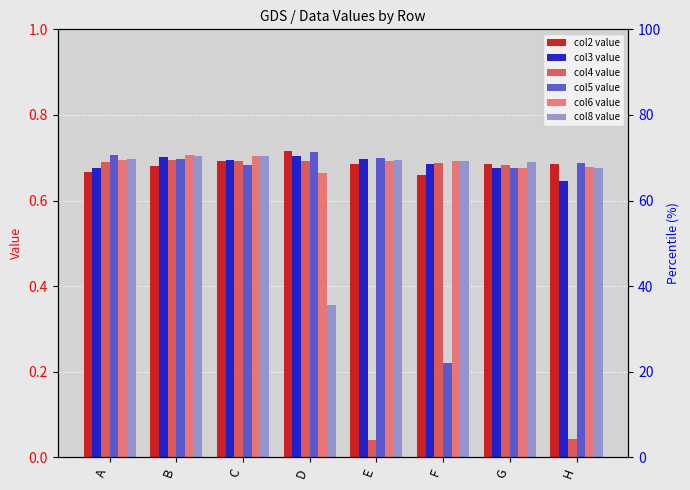

Reading right to left, extract all data points from this chart.

col2: H=0.7	G=0.7	F=0.7	E=0.7	D=0.7	C=0.7	B=0.7	A=0.7
col3: H=0.6	G=0.7	F=0.7	E=0.7	D=0.7	C=0.7	B=0.7	A=0.7
col4: H=0.0	G=0.7	F=0.7	E=0.0	D=0.7	C=0.7	B=0.7	A=0.7
col5: H=0.7	G=0.7	F=0.2	E=0.7	D=0.7	C=0.7	B=0.7	A=0.7
col6: H=0.7	G=0.7	F=0.7	E=0.7	D=0.7	C=0.7	B=0.7	A=0.7
col8: H=0.7	G=0.7	F=0.7	E=0.7	D=0.4	C=0.7	B=0.7	A=0.7